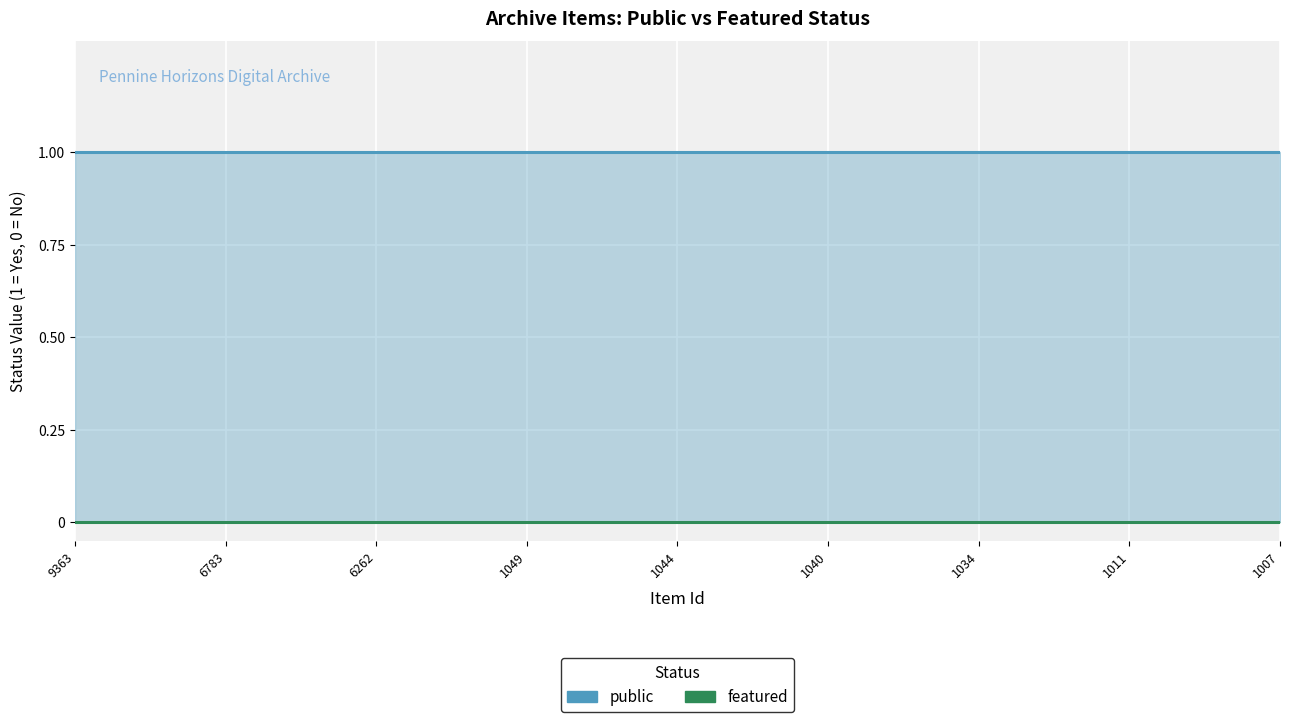

The value of public at 22 is 2. True or false?

False